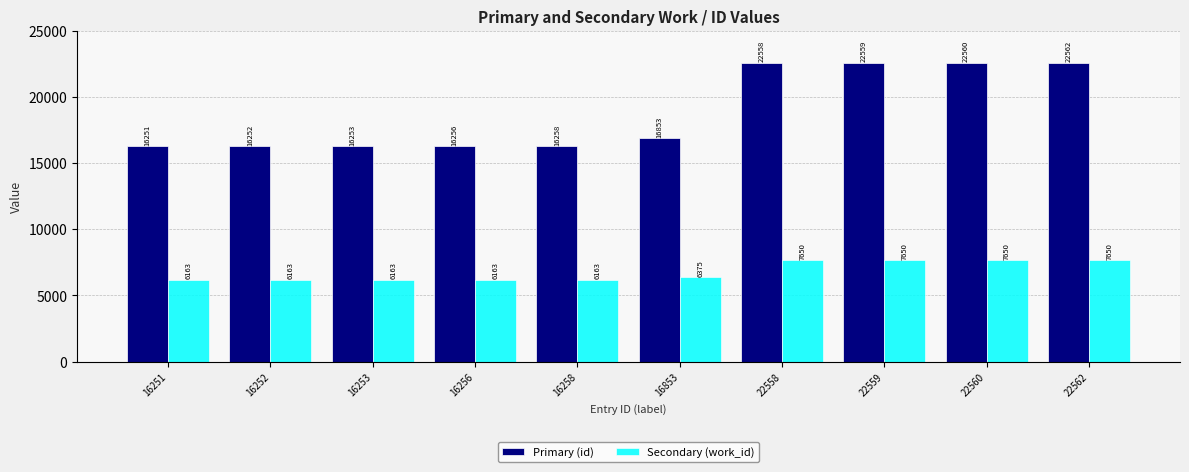

At how many categories does at least one series exceed 17018?

4